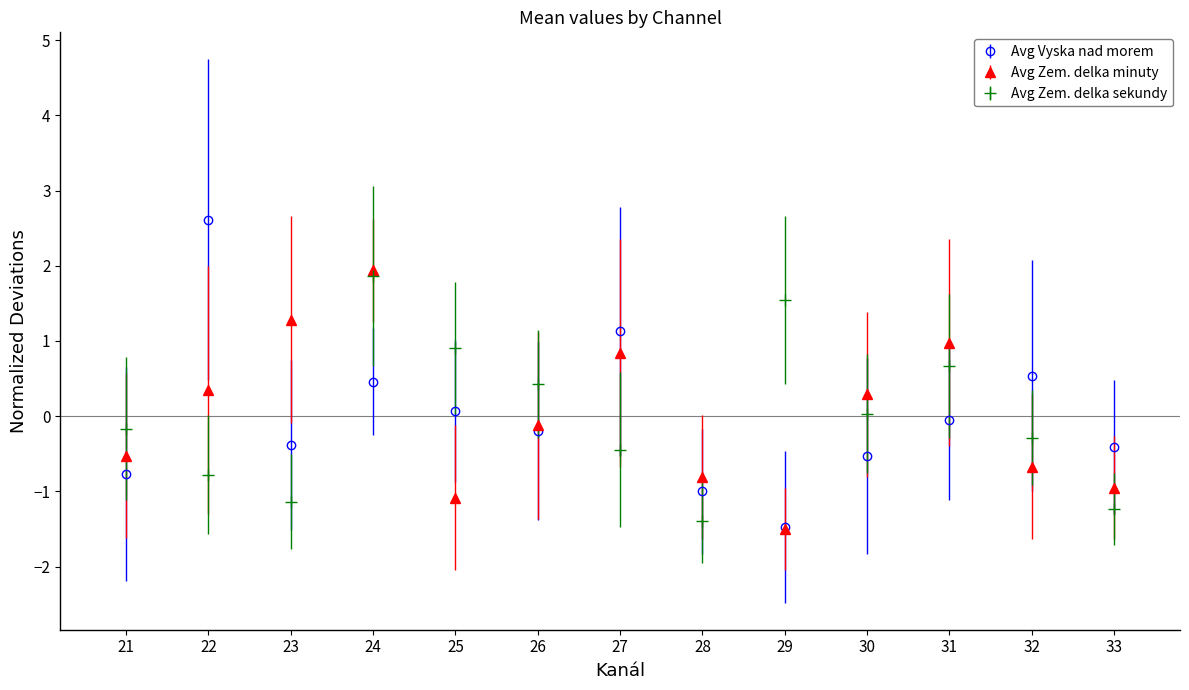

Between which two adjacent categories do Avg Zem. delka sekundy and Avg Vyska nad morem first intersect?

21 and 22